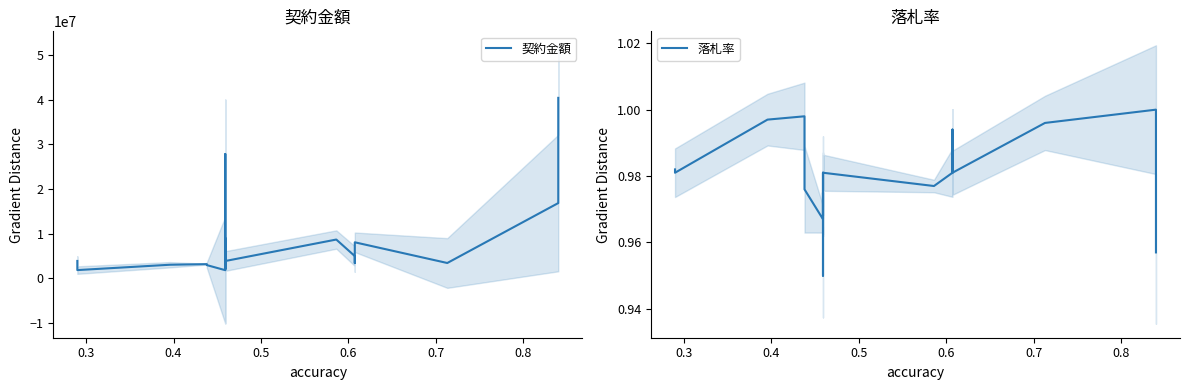

Does the chart have visible grid lines?

No